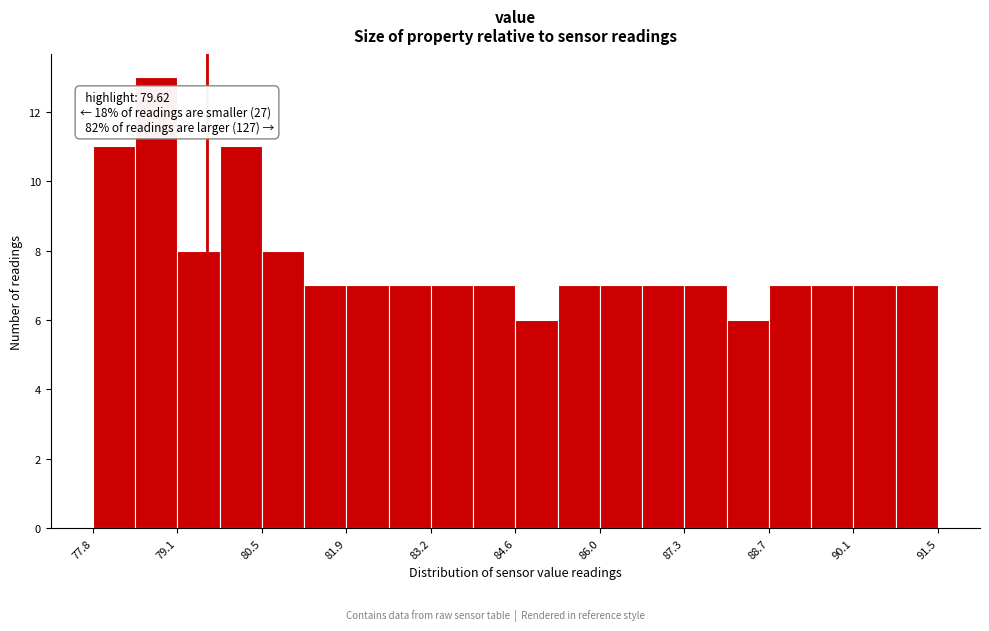

Read against the x-axis, roughly where is the centre of the tallest bar?

78.8